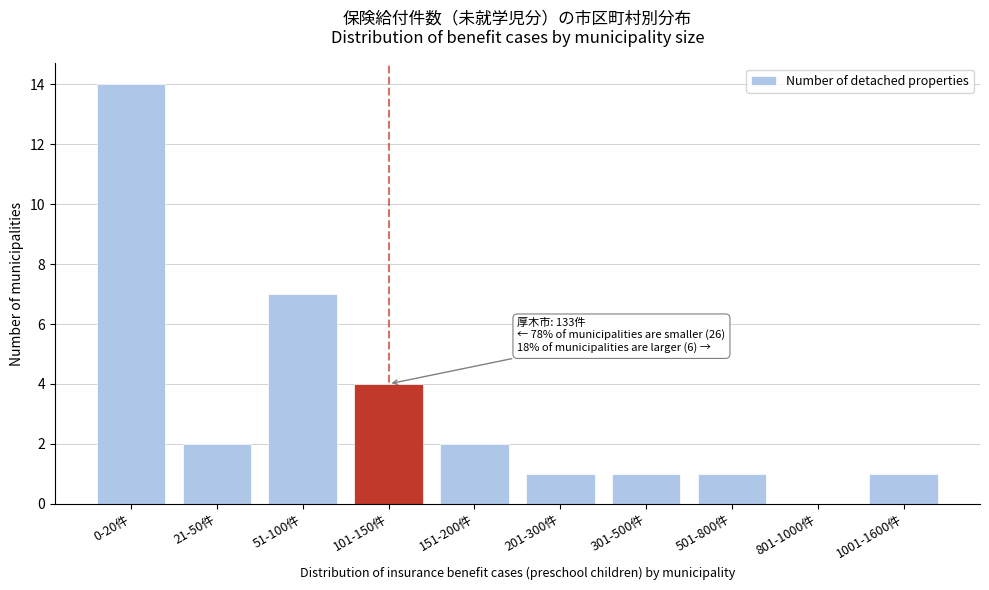

Reading left to right, transcribe all the data shown in this chart.

0-20件=14	21-50件=2	51-100件=7	101-150件=4	151-200件=2	201-300件=1	301-500件=1	501-800件=1	801-1000件=0	1001-1600件=1